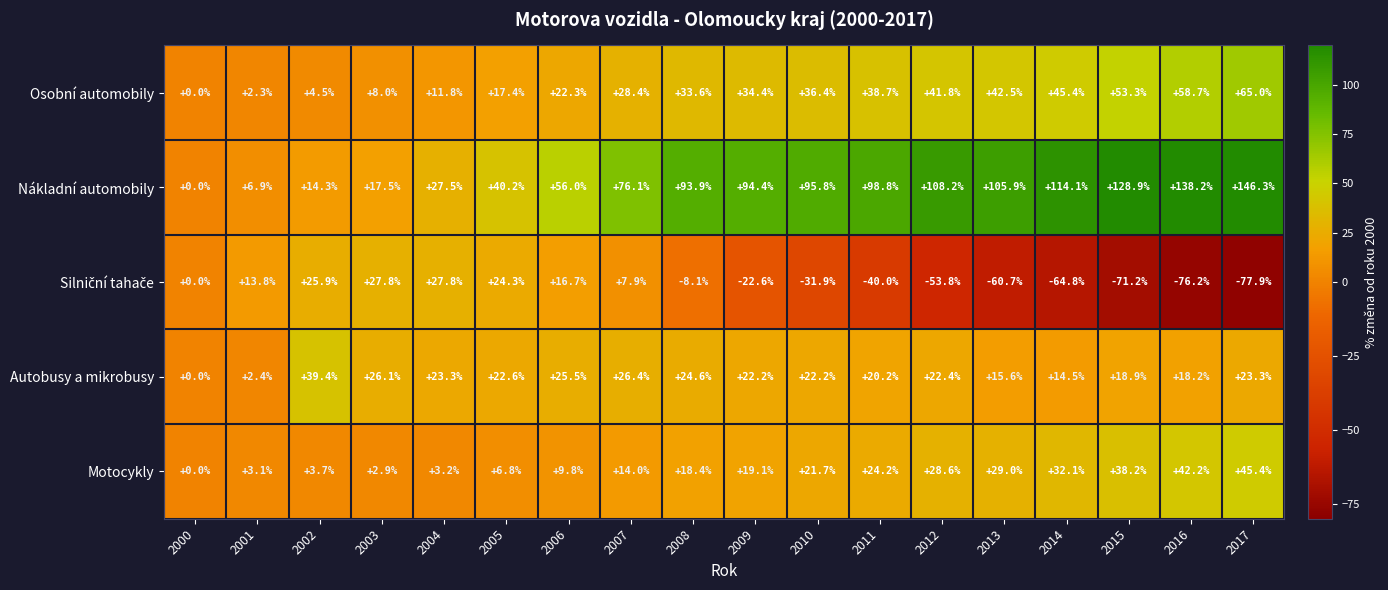

What is the difference between the Motocykly values at 2016 and 2007?

28.2